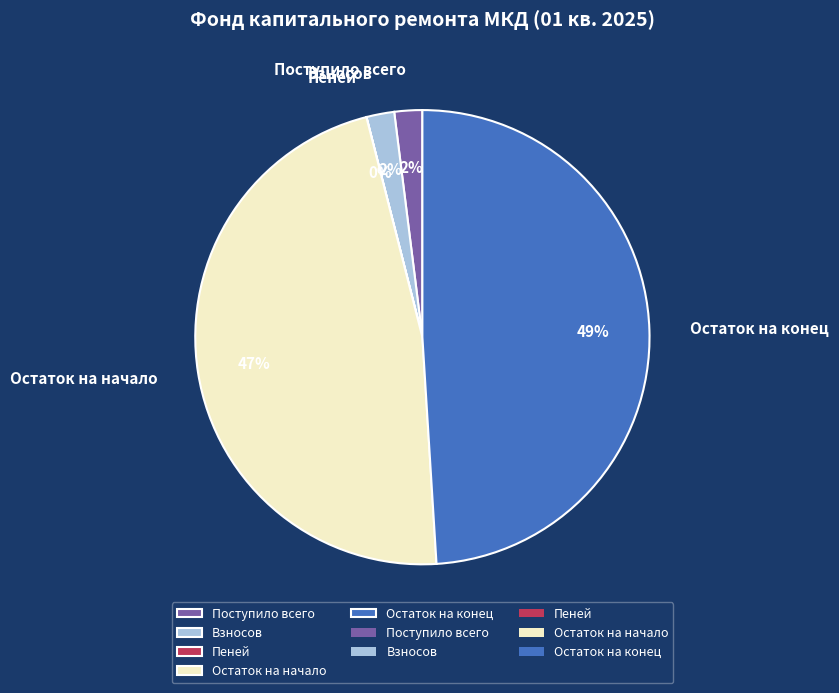

To the nearest percent, what is the difference between the Взносов and Остаток на начало slice percentages?

45%